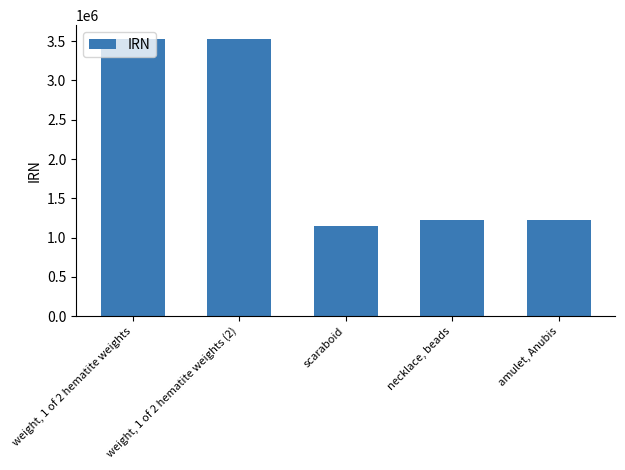

The chart shows a value of 1520905 at scaraboid. True or false?

False